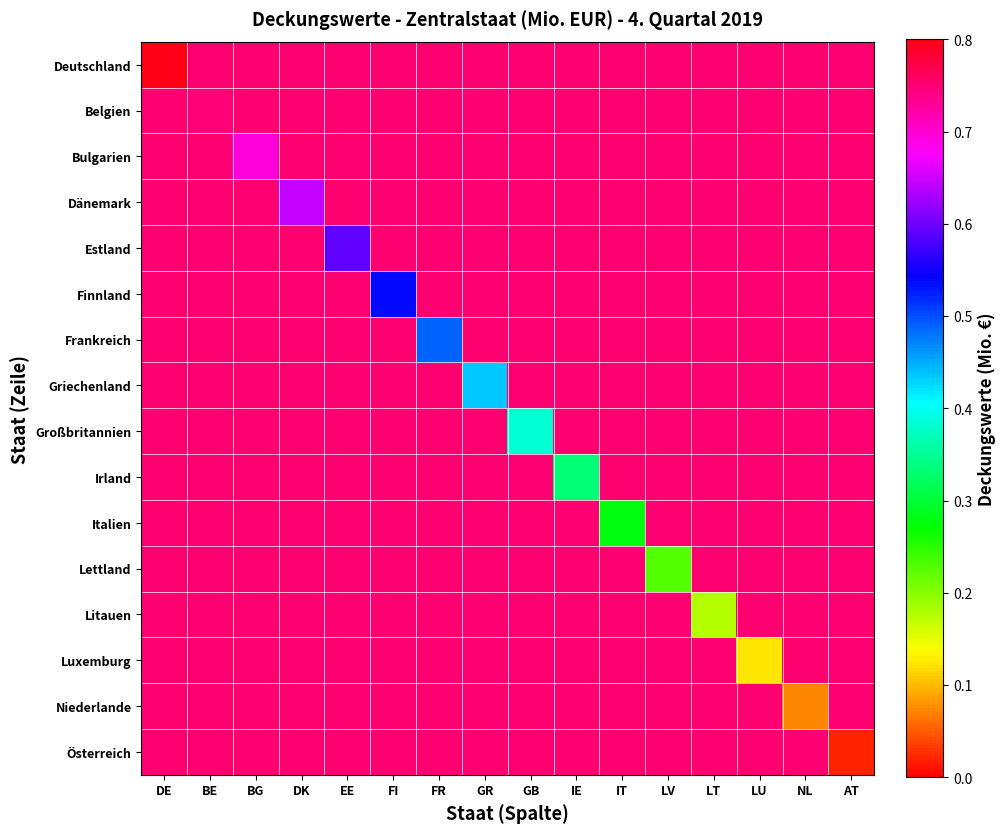

Which has a higher value, AT or DK?

AT